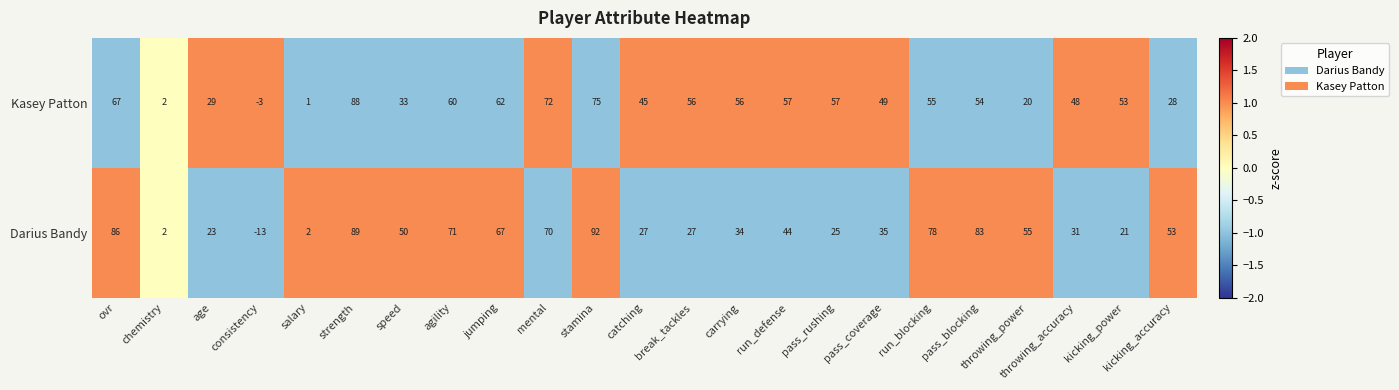

What is the smallest value displayed?

-13